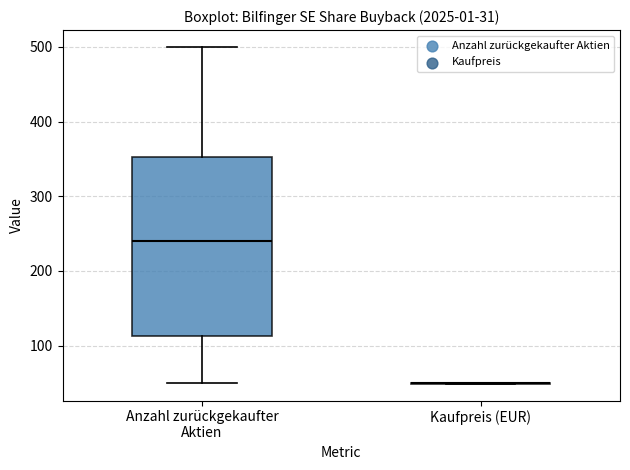

Which box is the tallest, from its lower edge to its upper edge?

Anzahl zurückgekaufter Aktien